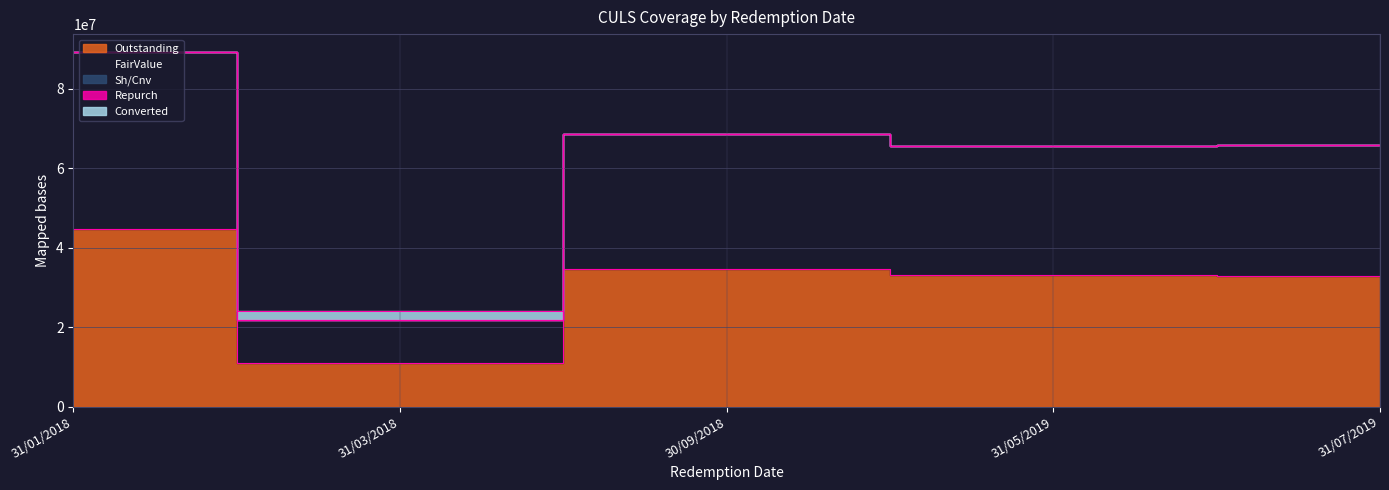

The value of Outstanding at 30/09/2018 is 34530393.0. True or false?

True